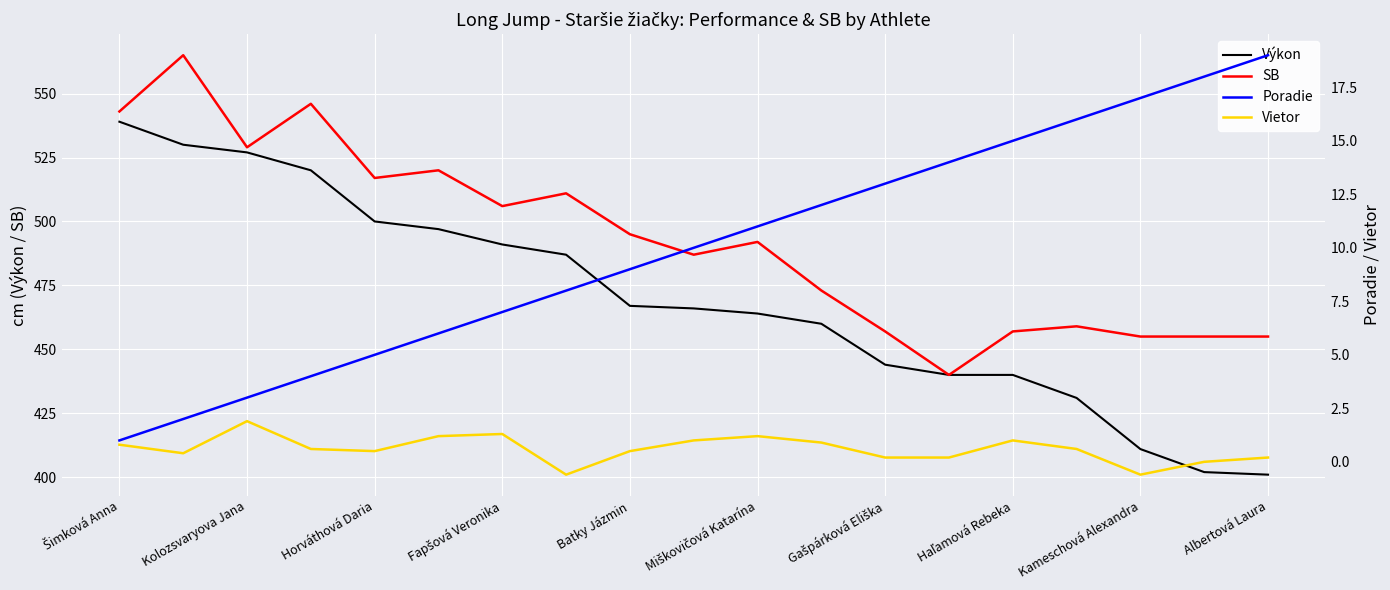

What is the lowest value of the Výkon series?

401